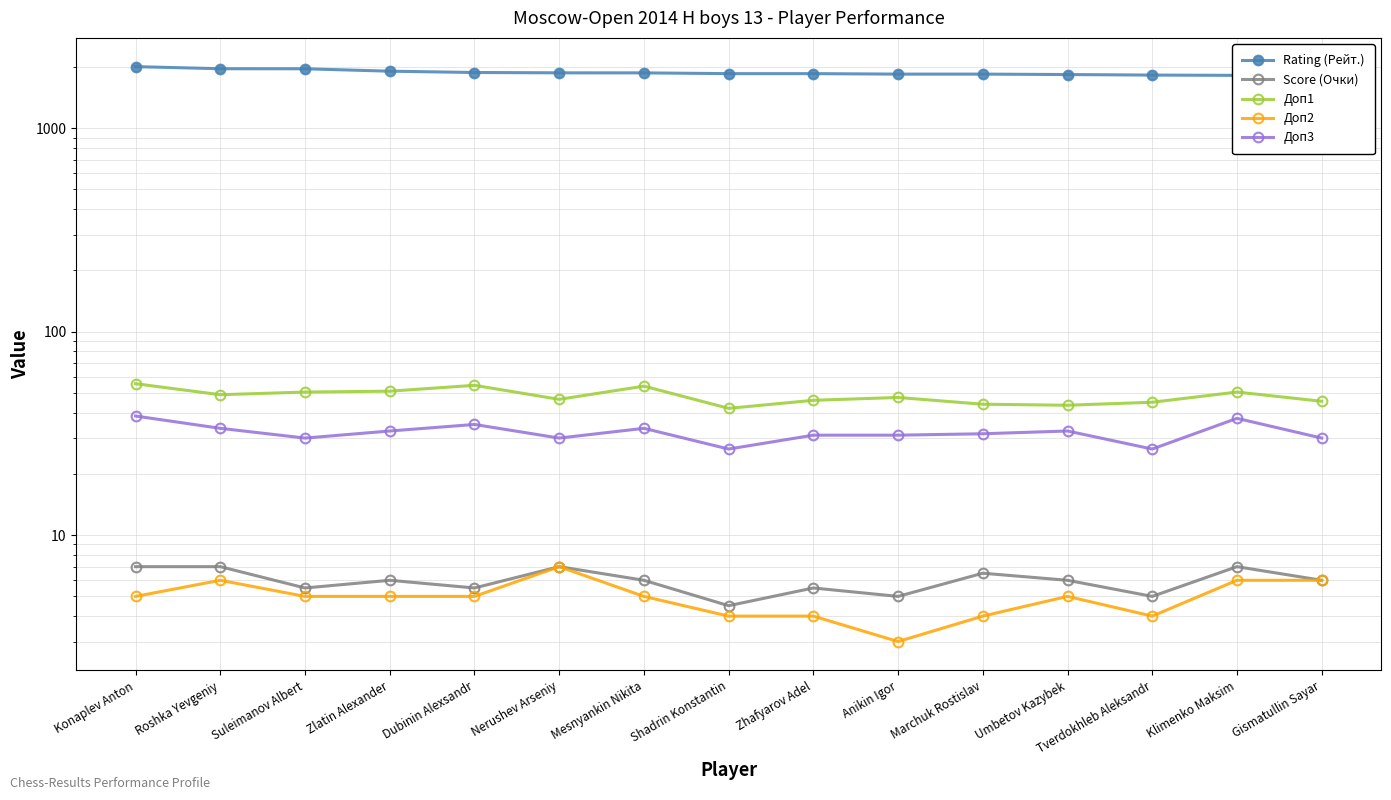

What is the difference between the highest and lowest values at Marchuk Rostislav?

1841.0